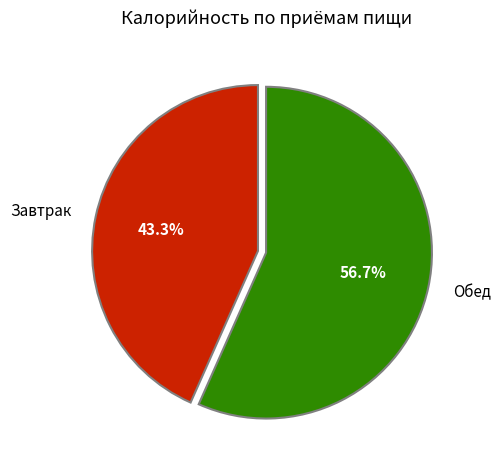

Approximately how many times larger is the value at Завтрак compared to Обед?

0.8